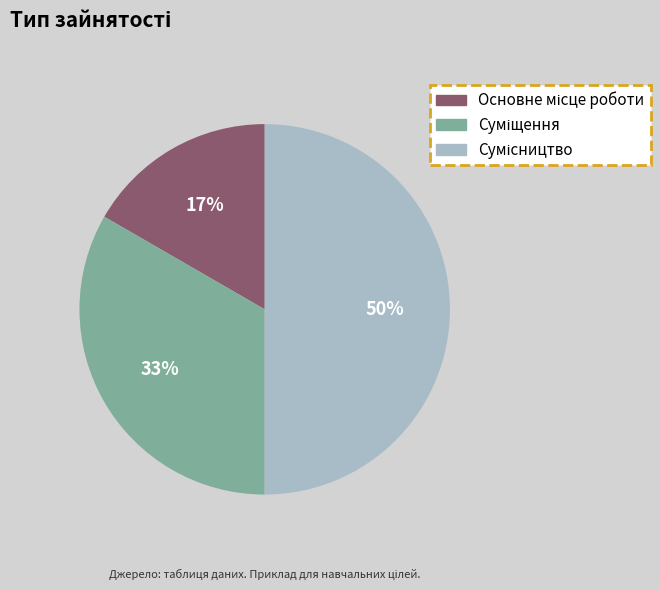

To the nearest percent, what is the difference between the largest and smallest slice percentages?

33%